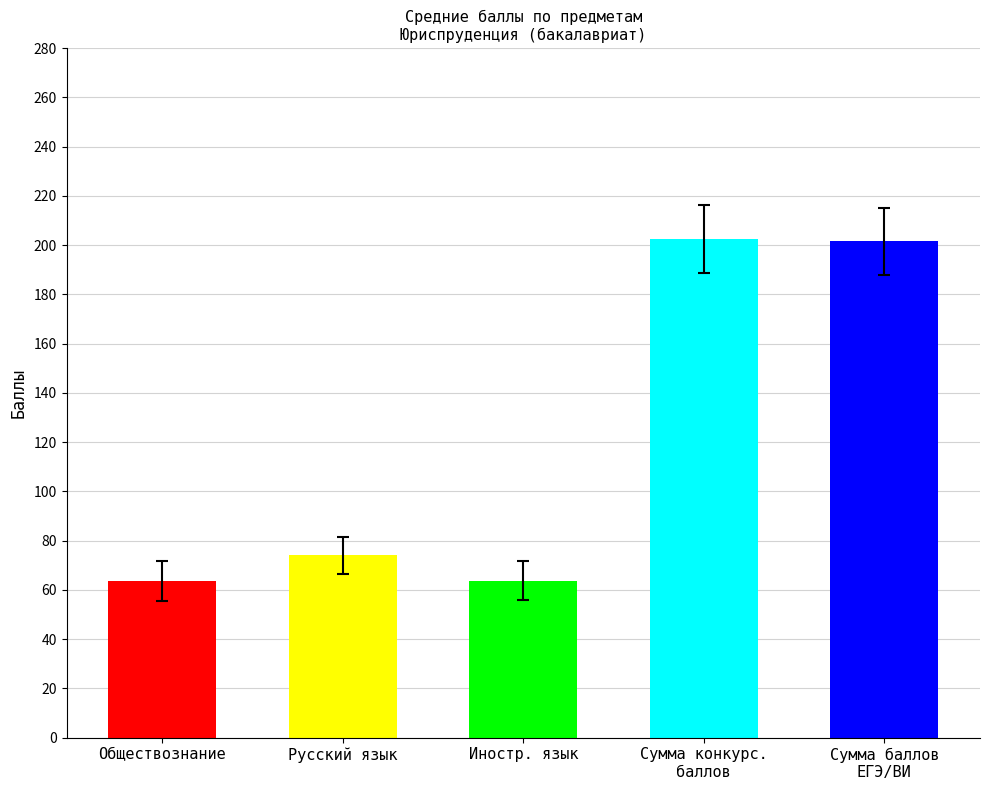

Where is the data nearest to the value 133?

Русский язык